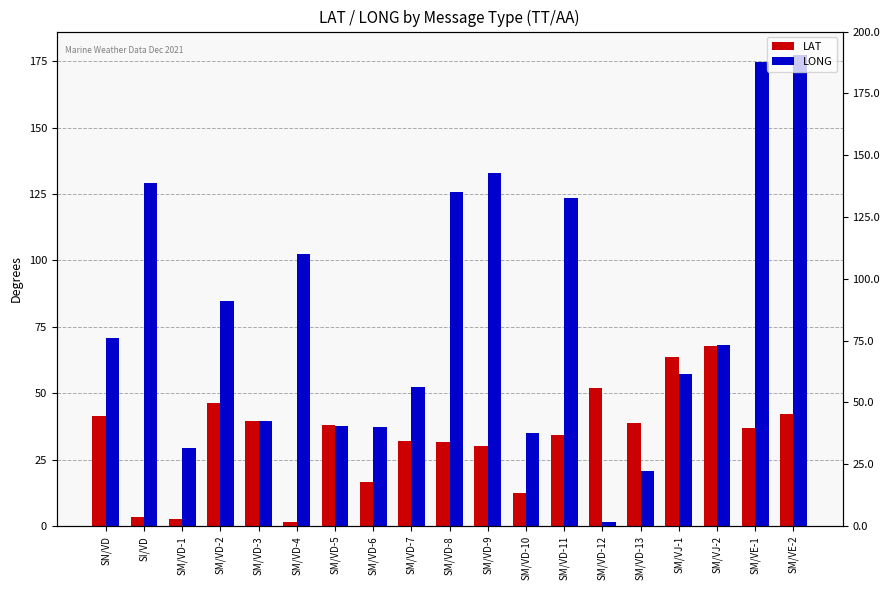

Reading right to left, transcribe all the data shown in this chart.

LAT: 42.3	36.8	67.6	63.8	38.9	51.9	34.4	12.6	30.0	31.6	31.9	16.5	38.0	1.7	39.6	46.5	2.5	3.5	41.5
LONG: 177.3	174.8	68.1	57.3	20.9	1.6	123.4	35.1	132.8	125.6	52.3	37.2	37.6	102.6	39.7	84.8	29.2	129.0	70.7